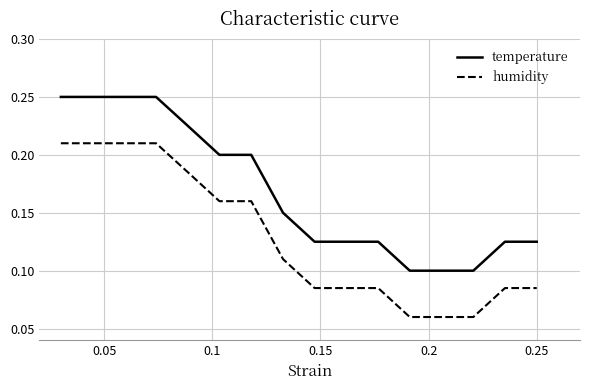

True or false: humidity and temperature intersect in this chart.

False